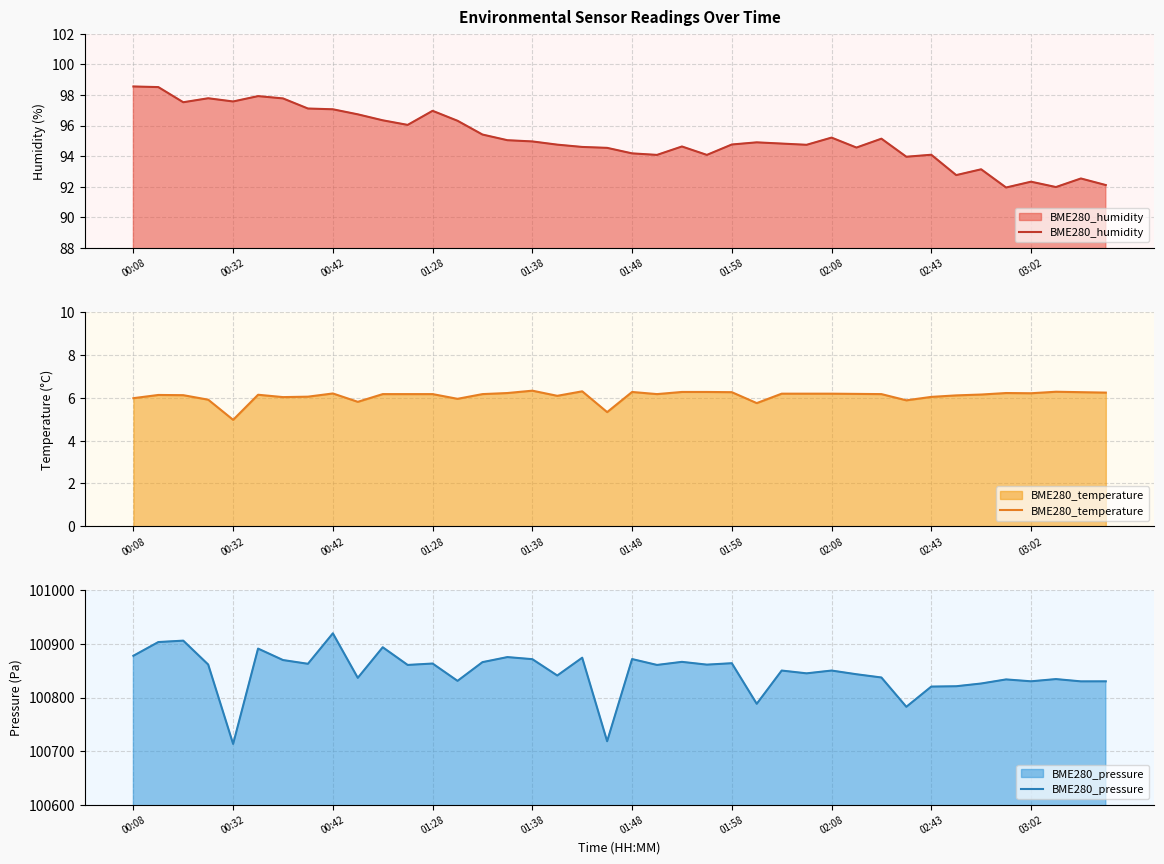

What is the difference between the highest and lowest values at 35?

100827.6